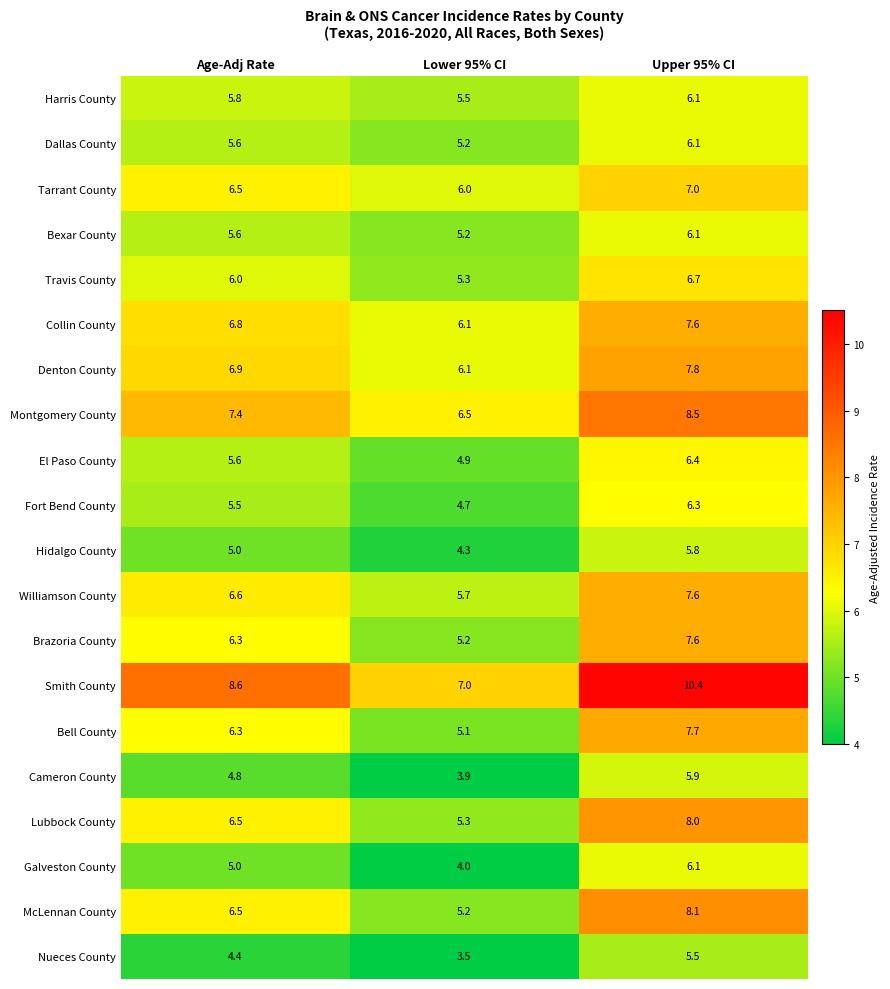

What is the smallest value displayed?

3.5